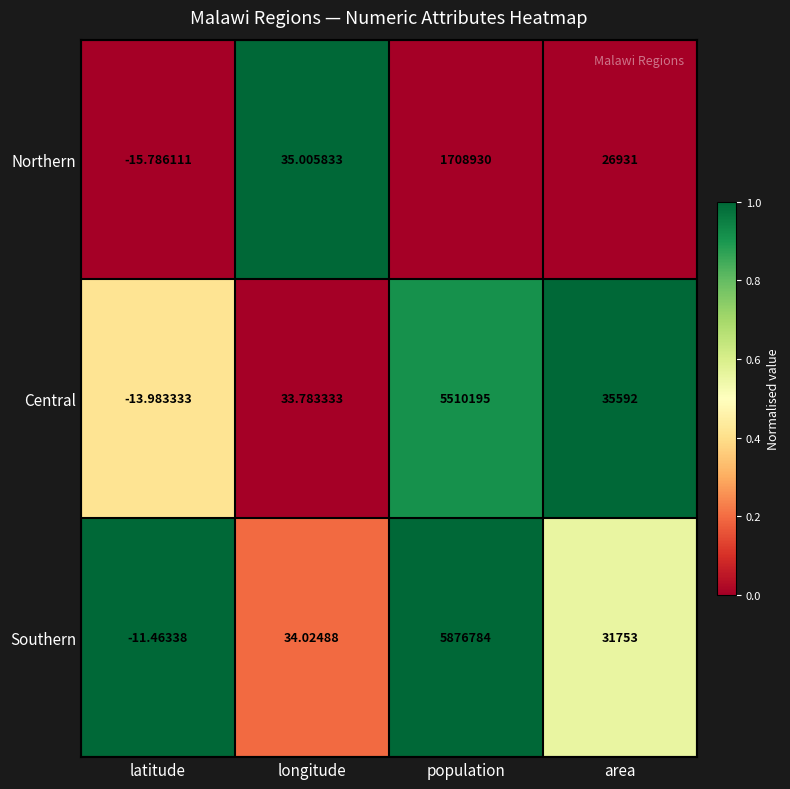

Which category has the lowest value across all series?

latitude